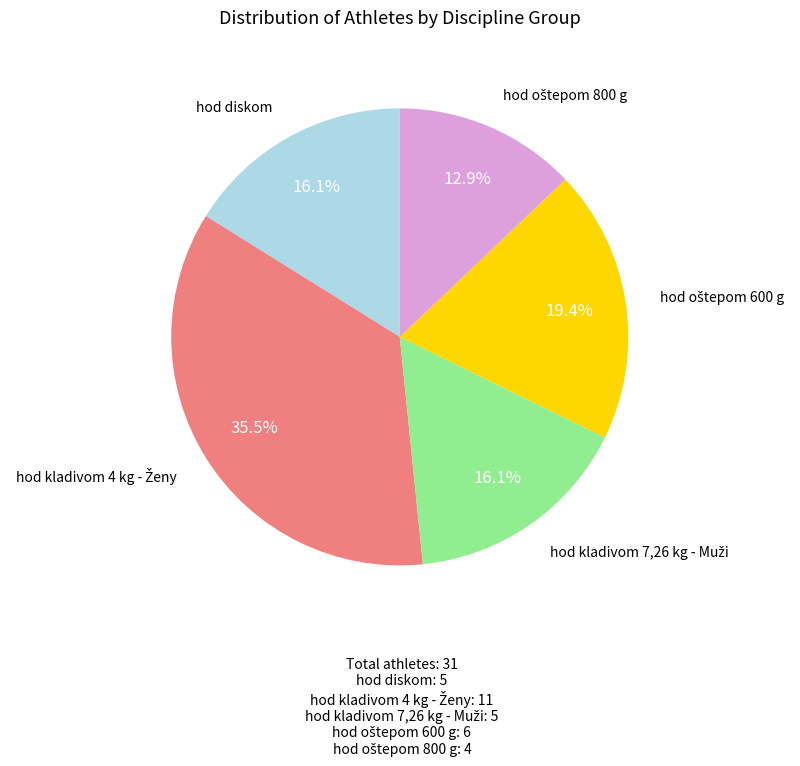

Is there any slice that represents more than half of the pie?

No